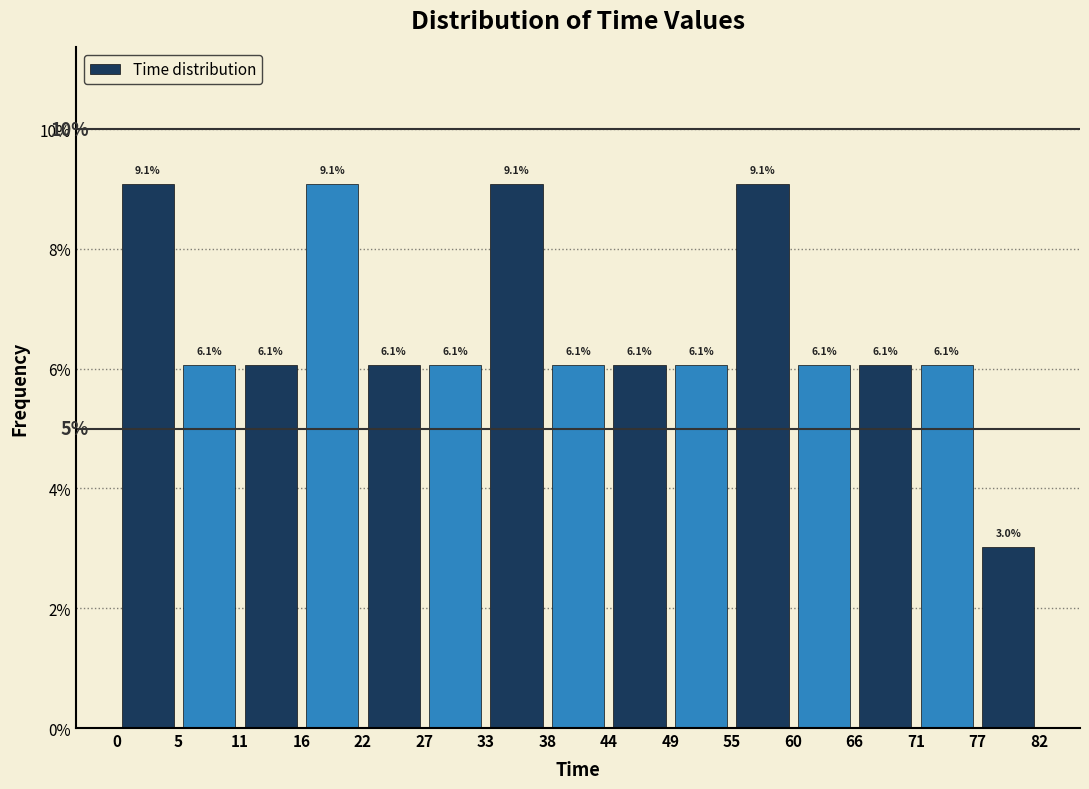

Reading left to right, list every bar in this chart as the range it spans on the x-axis followed by its height.

0 to 5: 9.1
5 to 11: 6.1
11 to 16: 6.1
16 to 22: 9.1
22 to 27: 6.1
27 to 33: 6.1
33 to 38: 9.1
38 to 44: 6.1
44 to 49: 6.1
49 to 55: 6.1
55 to 60: 9.1
60 to 66: 6.1
66 to 71: 6.1
71 to 77: 6.1
77 to 82: 3.0